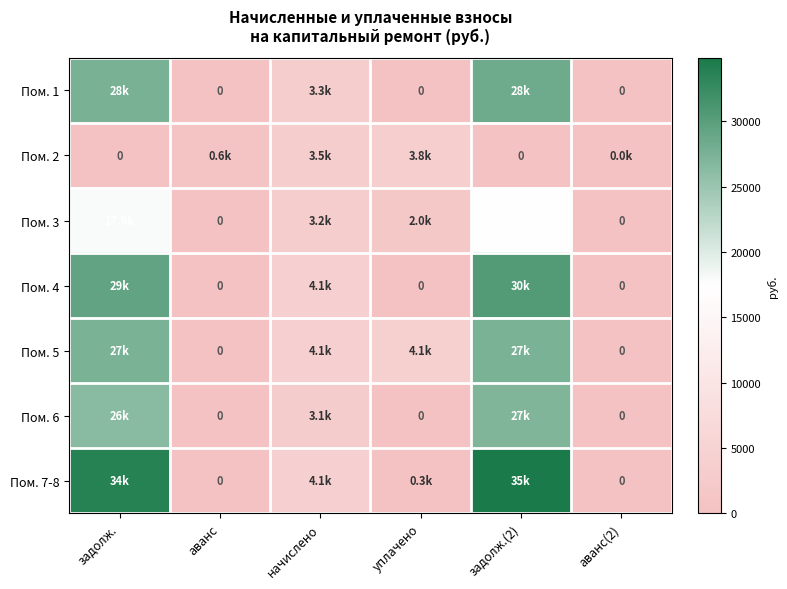

How many values in Пом. 1 are above zero?

3